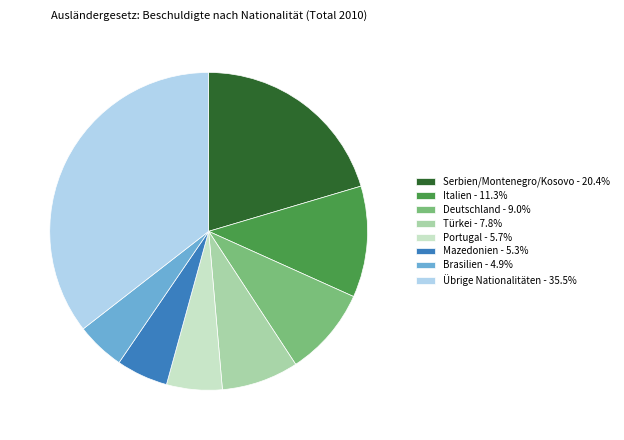

Is it true that Italien is 1% of the pie?

False